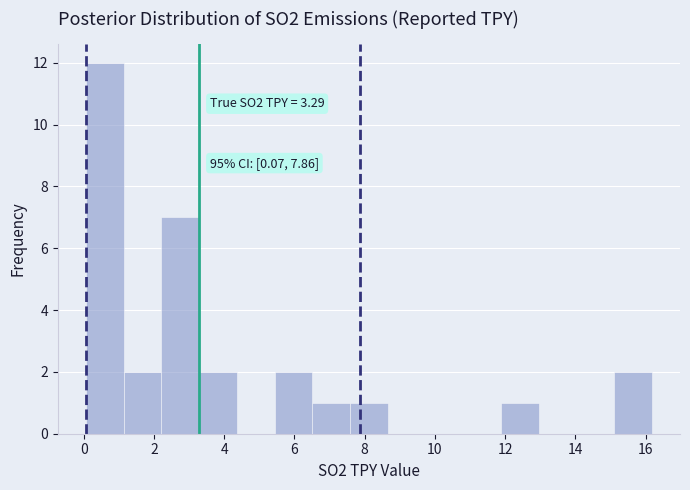

Over which range of the x-axis is the bar tallest?

0.0 to 1.2